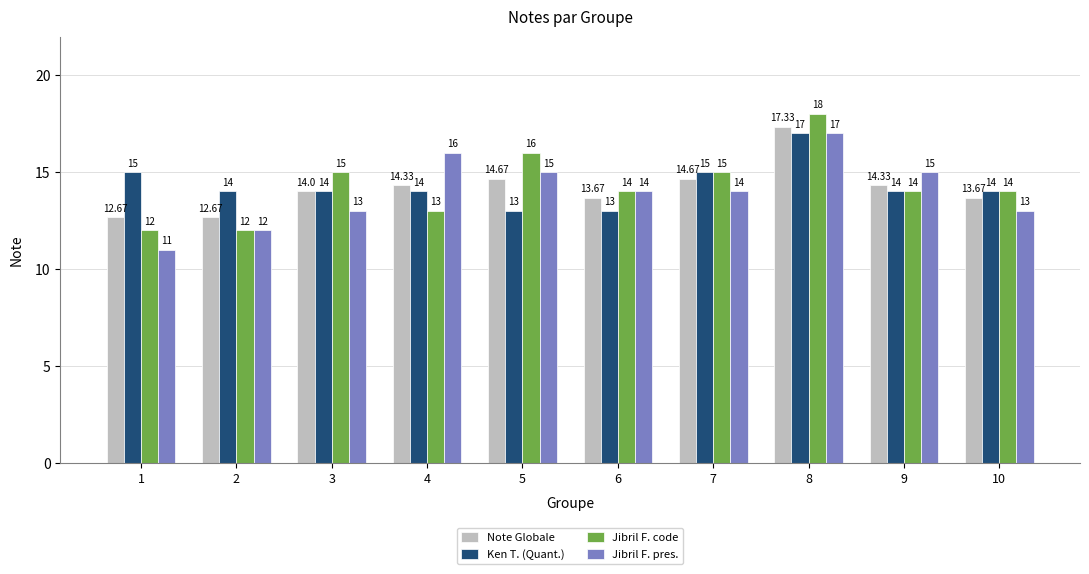

Between 5 and 7, which series saw the biggest shift?

Ken T. (Quant.)